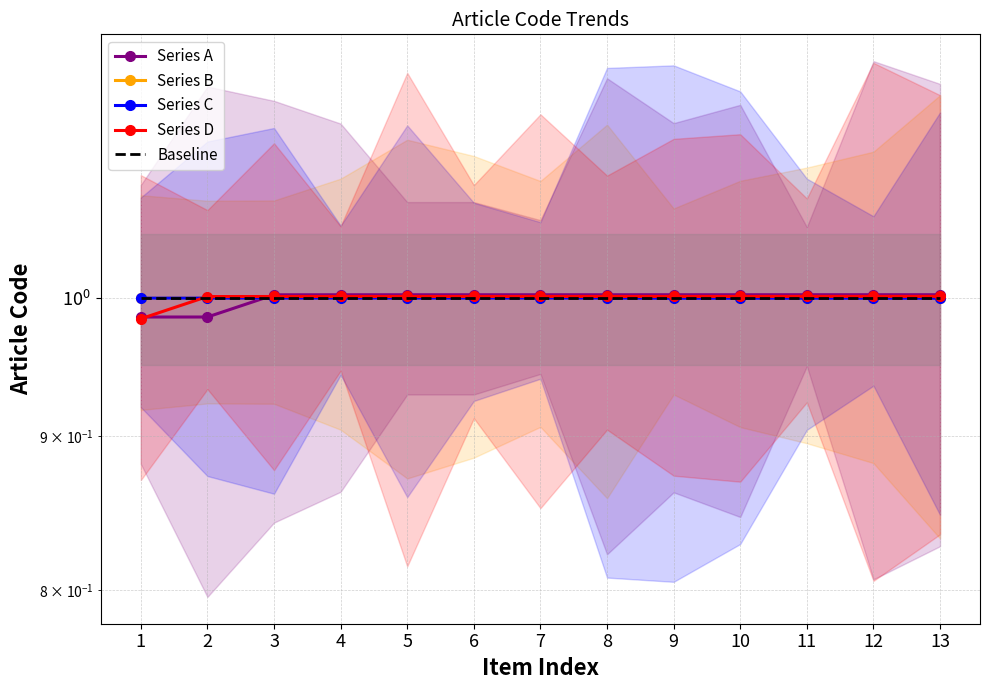

At which category is the sum across all series the highest?

8